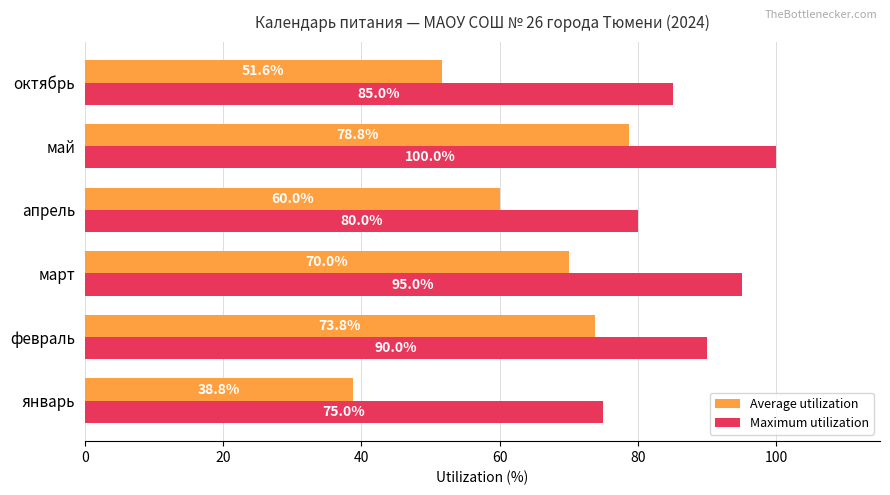

List the series in order of their peak value, highest first.

Maximum utilization, Average utilization